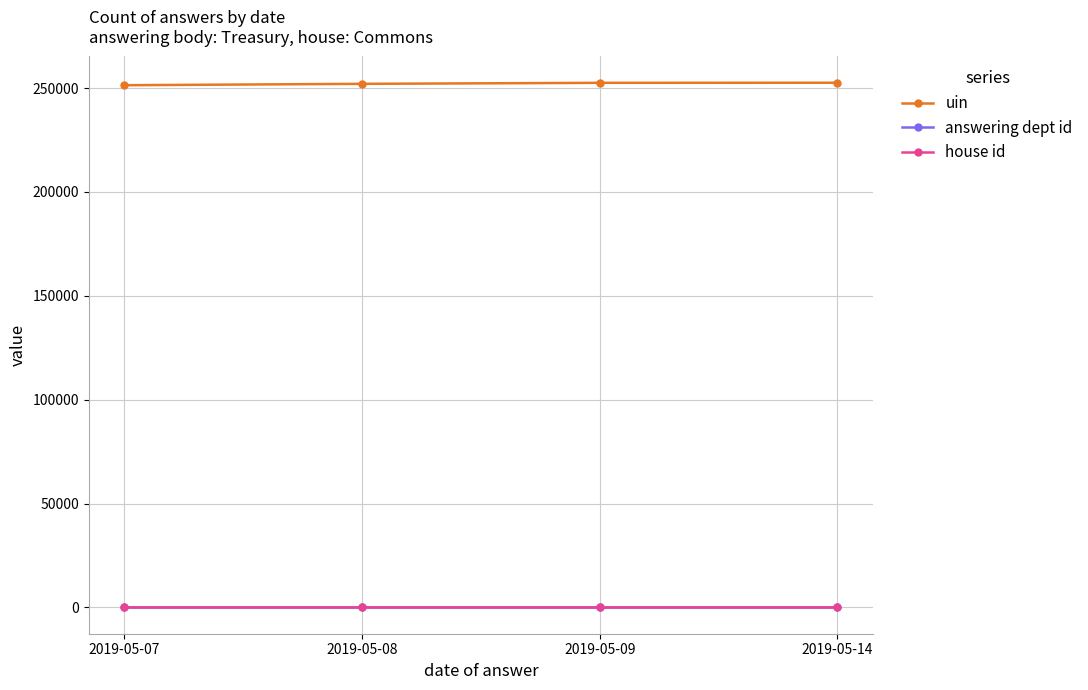

Is the value of uin at 2019-05-09 greater than the value of answering dept id at 2019-05-07?

Yes